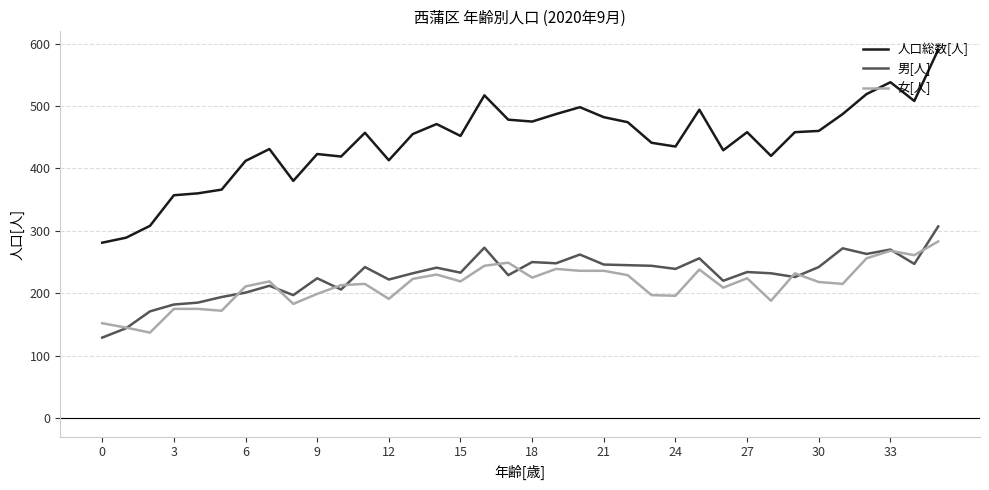

True or false: 女[人] and 男[人] cross at least once.

True